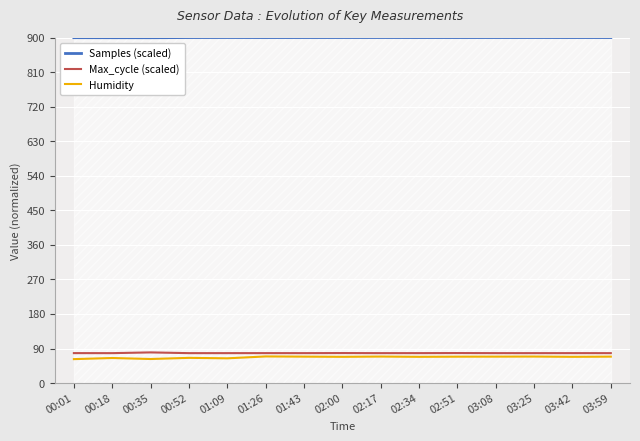

In Humidity, how many points are higher than both neighbors (excluding endpoints)?

5